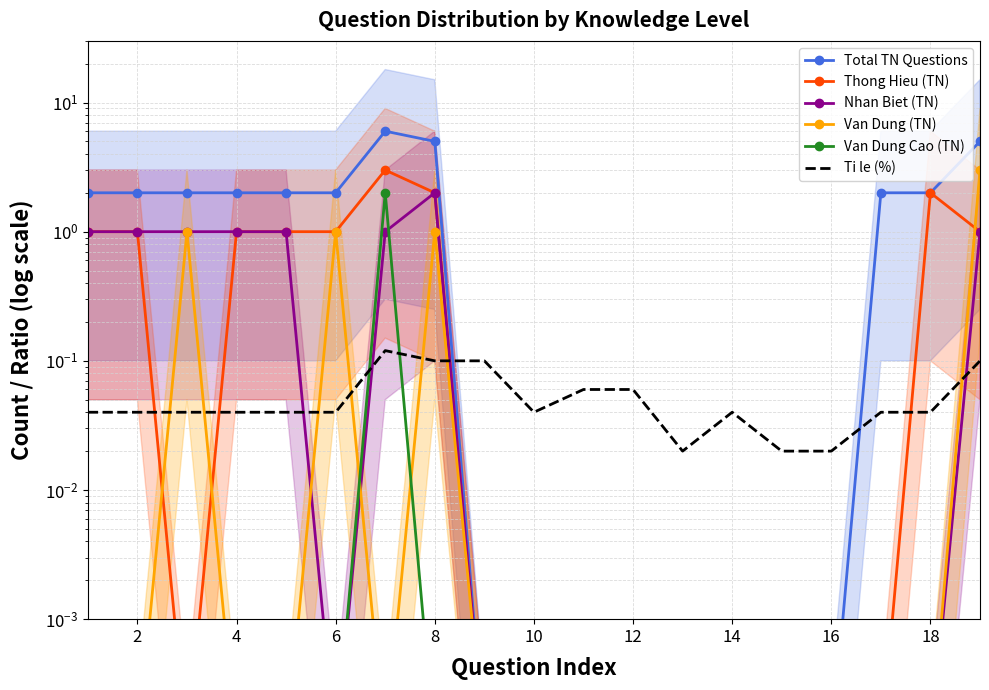

Between 6 and 20, which series saw the biggest shift?

Total TN Questions